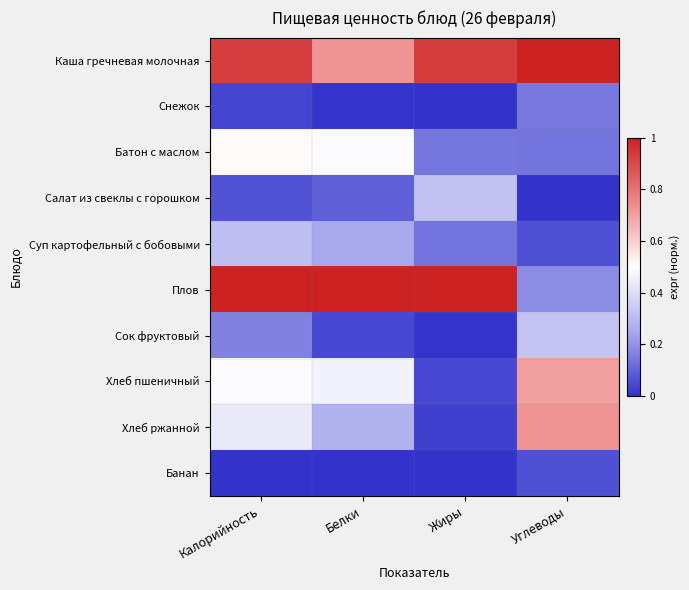

Rank the series by their maximum value, from highest to lowest.

Каша гречневая молочная, Плов, Хлеб ржанной, Хлеб пшеничный, Батон с маслом, Сок фруктовый, Салат из свеклы с горошком, Суп картофельный с бобовыми, Снежок, Банан